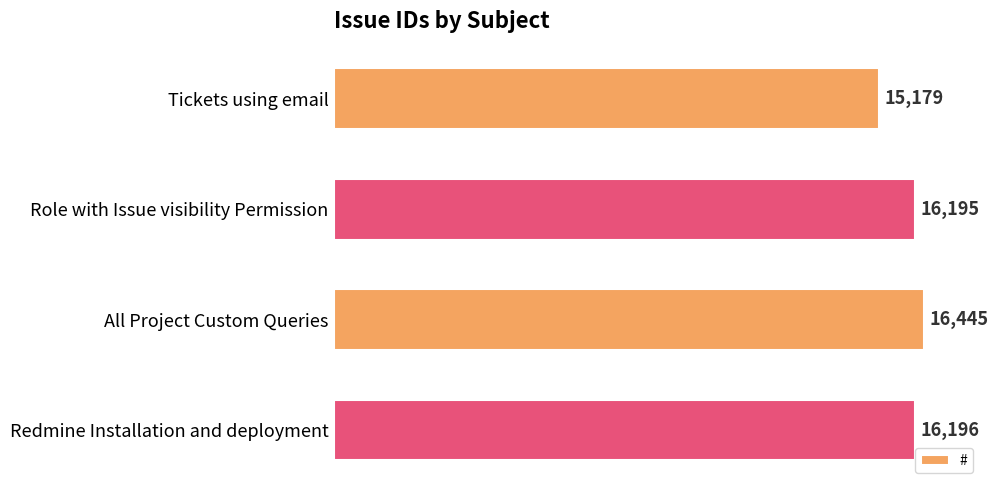

What is the sum of the values at Role with Issue visibility Permission and All Project Custom Queries?

32640